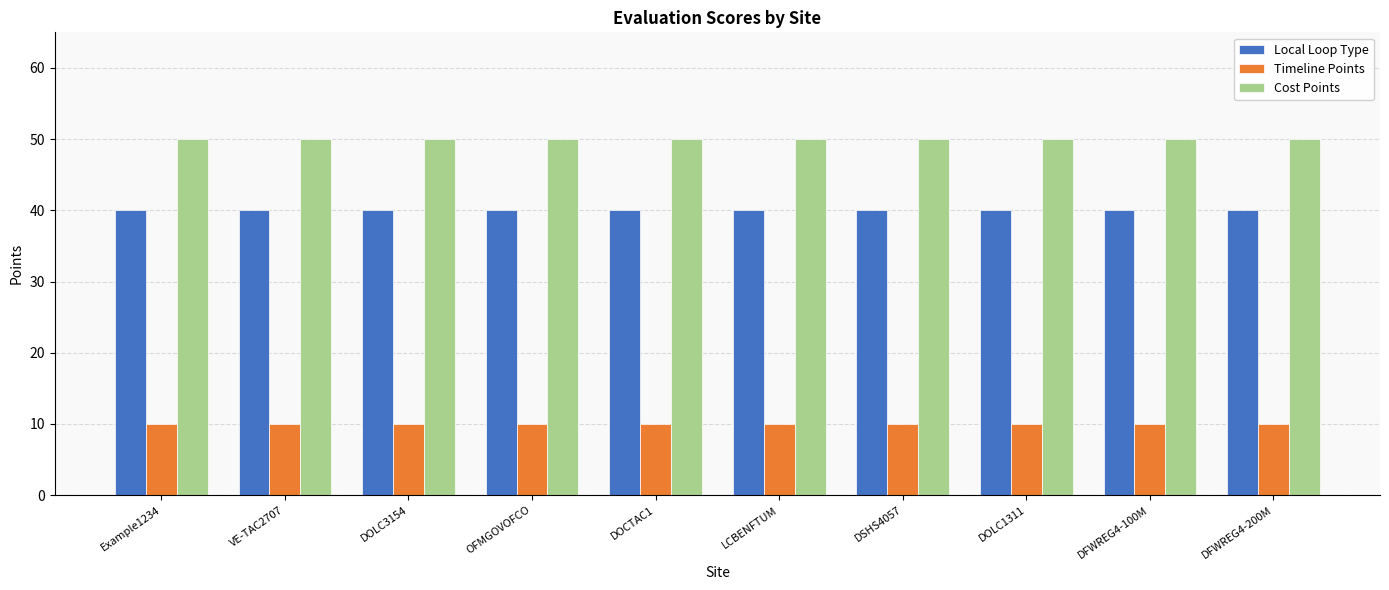

What is the difference between the highest and lowest values at DFWREG4-200M?

40